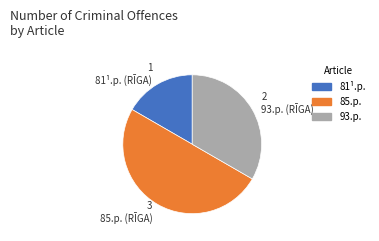

Is the sum of 93.p. and 85.p. greater than half?

Yes